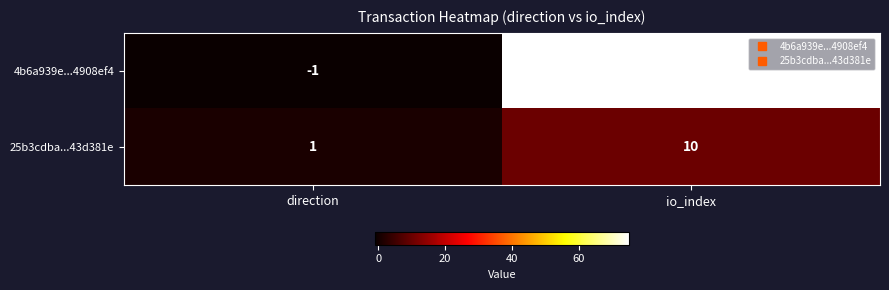

Reading right to left, extract all data points from this chart.

4b6a939e...4908ef4: 75	-1
25b3cdba...43d381e: 10	1